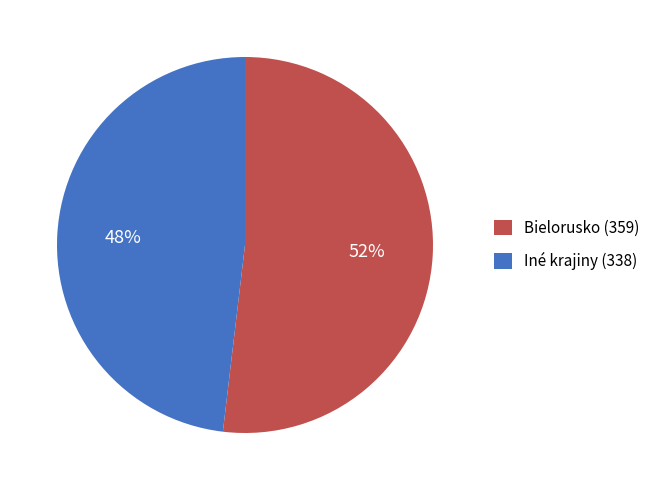

Which category has the biggest portion of the pie?

Bielorusko (359)